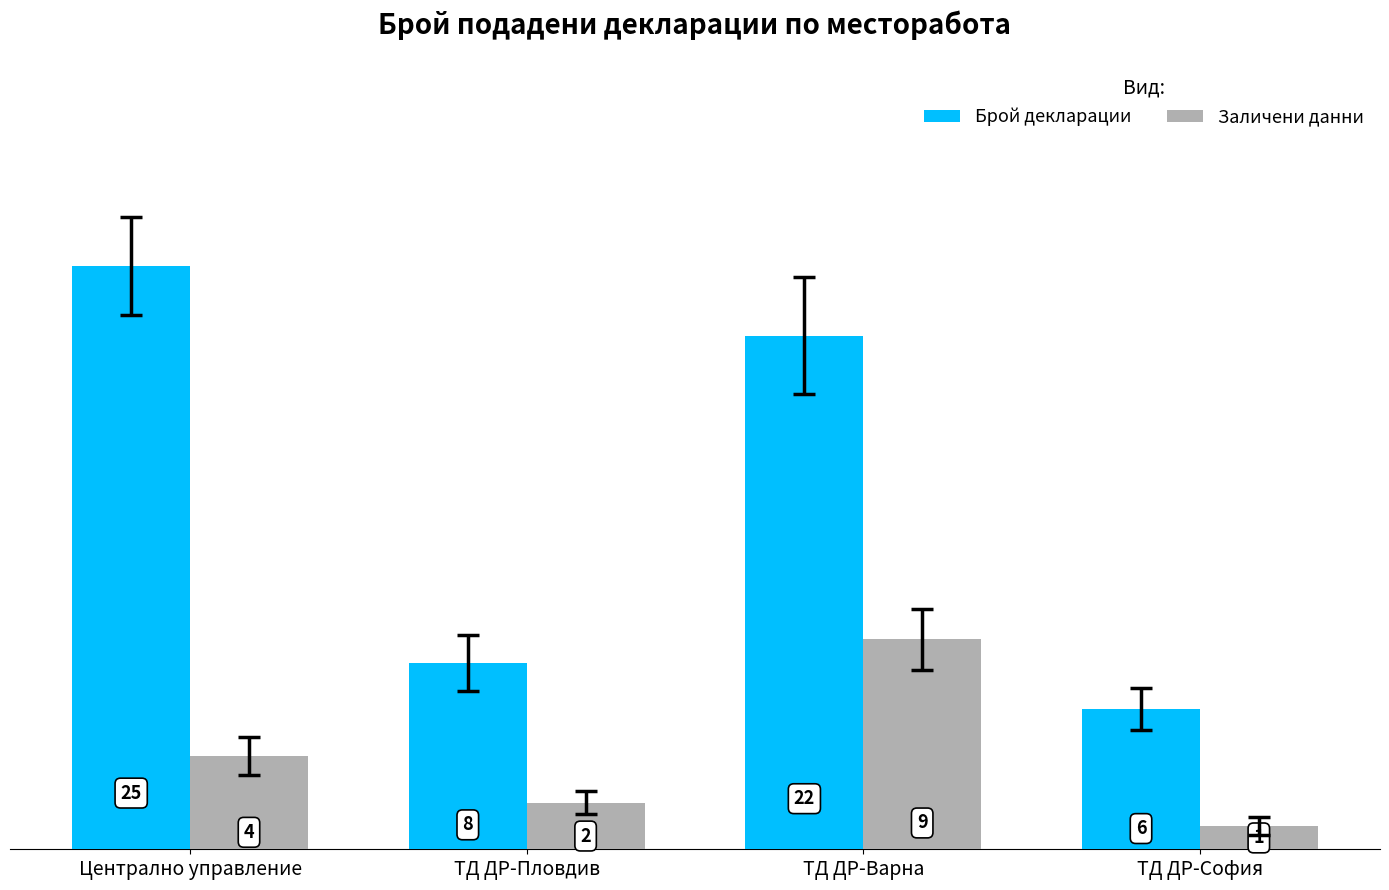

What is the value of the Брой декларации bar at the 2nd from the left?

8